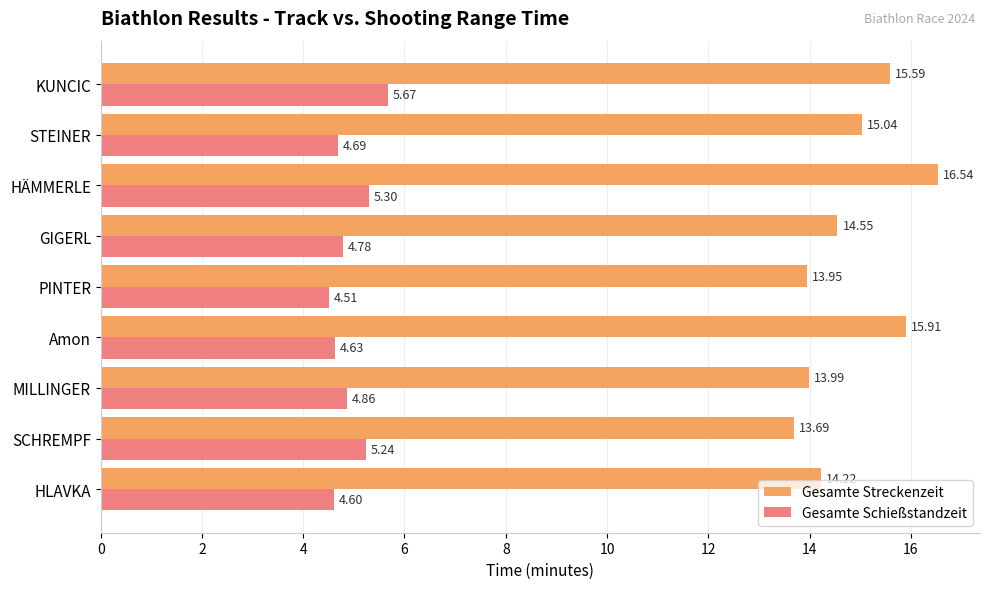

Which series has the largest range (max minus min)?

Gesamte Streckenzeit